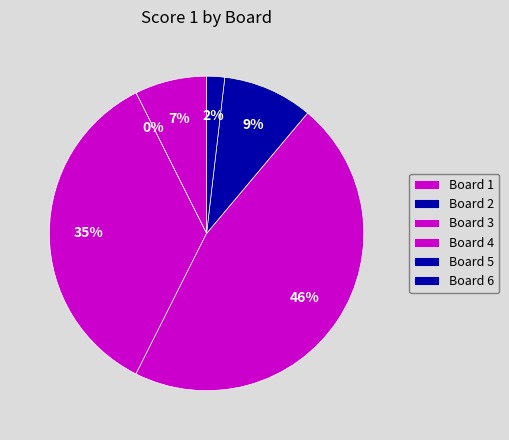

What percentage is the Board 4 slice, to the nearest percent?

46%